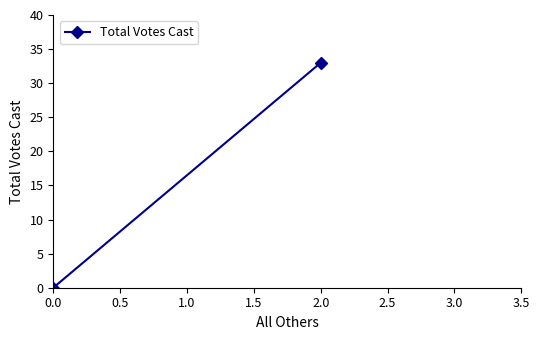

How many data points does each series have?

2